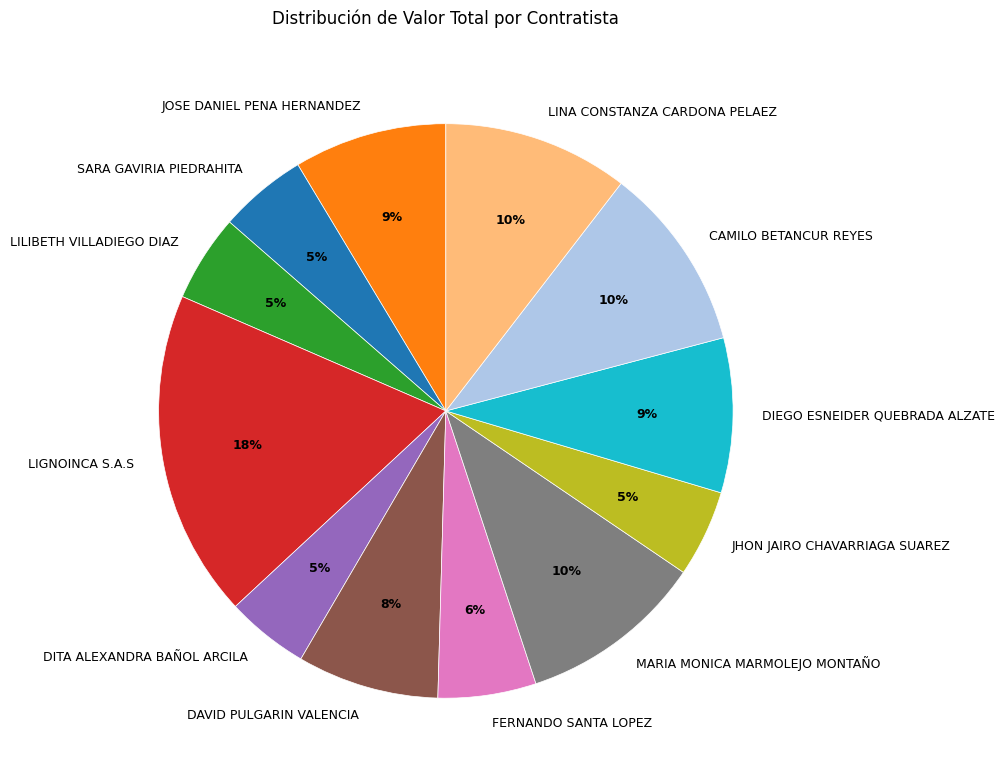

Combined, do LIGNOINCA S.A.S and JHON JAIRO CHAVARRIAGA SUAREZ account for over 50%?

No